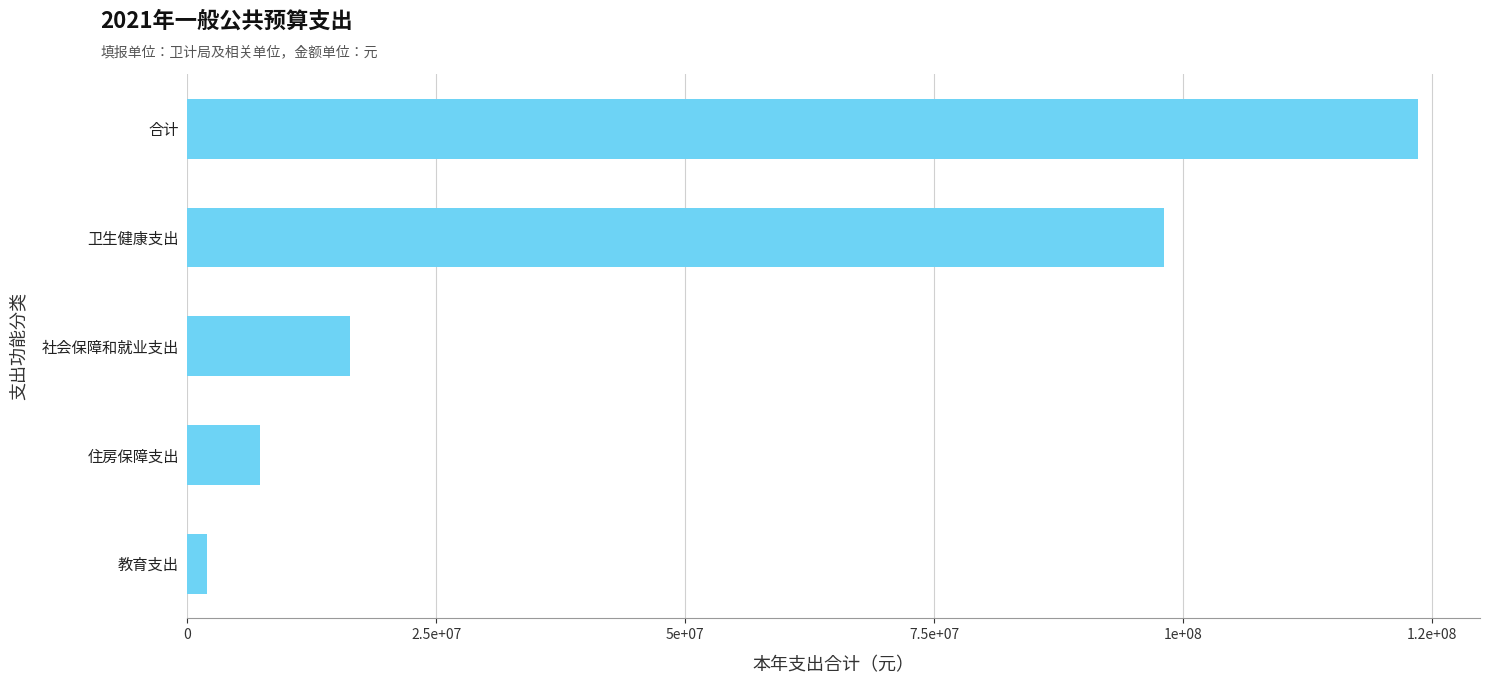

Does the chart contain any negative values?

No